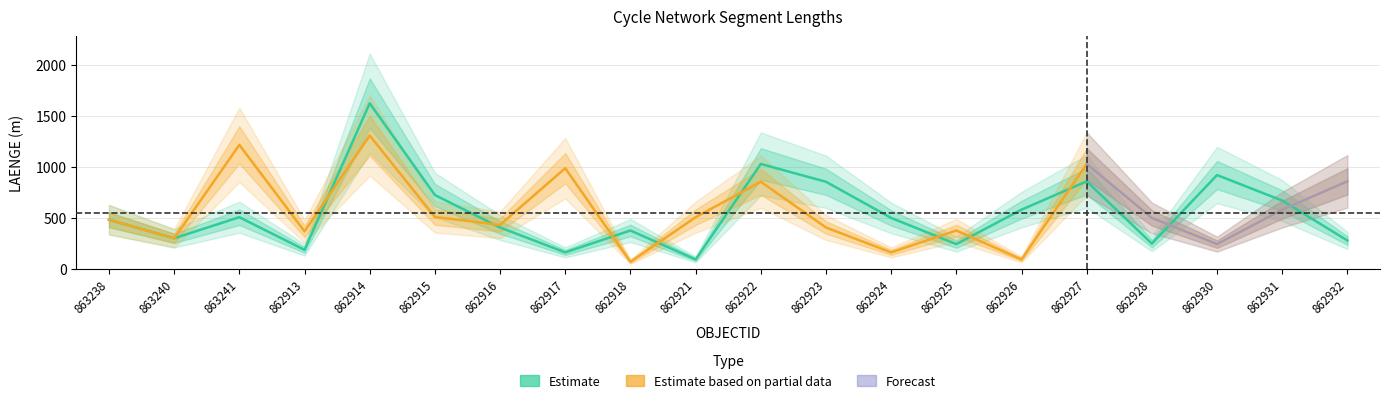

Reading right to left, list all the values displayed in this chart.

E: 862932=279.4	862931=670.6	862930=920.7	862928=249.1	862927=859.0	862926=581.4	862925=244.1	862924=500.6	862923=854.8	862922=1029.5	862921=93.8	862918=377.4	862917=162.9	862916=406.9	862915=724.9	862914=1624.0	862913=187.8	863241=507.6	863240=301.1	863238=483.0
G: 862932=859.0	862931=581.4	862930=244.1	862928=500.6	862927=1029.5	862926=93.8	862925=377.4	862924=162.9	862923=406.9	862922=854.8	862921=507.6	862918=71.3	862917=987.9	862916=432.4	862915=509.7	862914=1307.8	862913=369.1	863241=1216.3	863240=301.1	863238=483.0